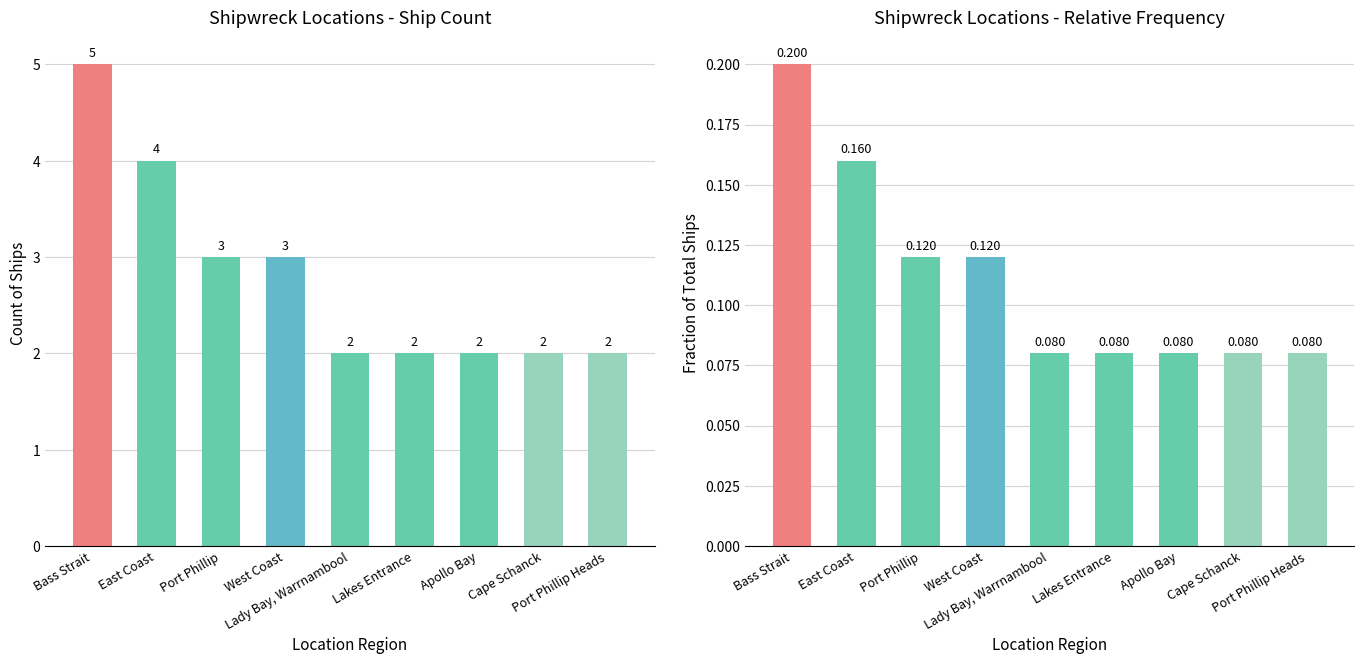

What is the greatest value displayed?

5.0